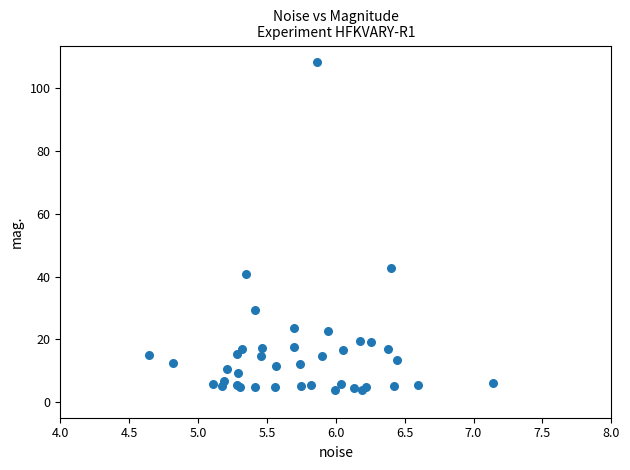

What Y value in the scatter plot is closest to 56?

42.6